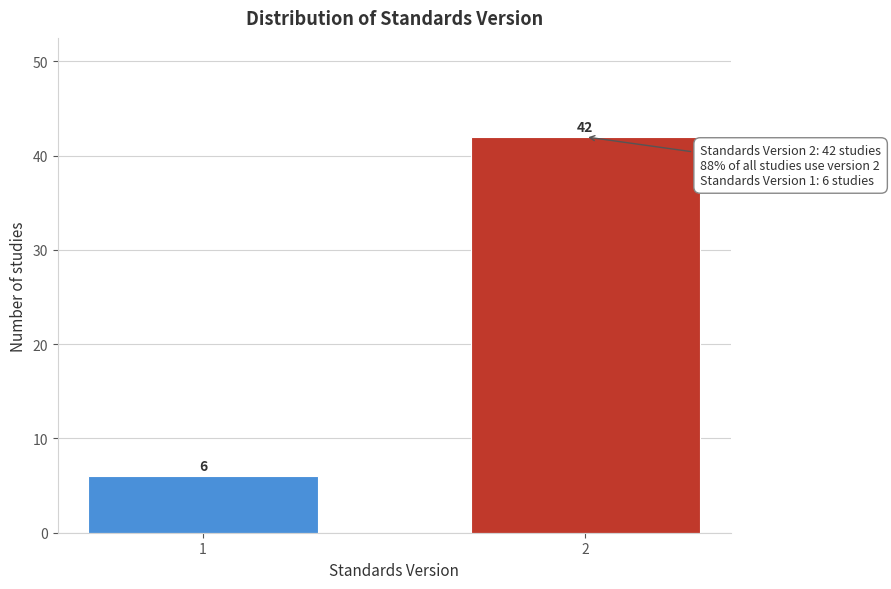

Reading left to right, list all the values displayed in this chart.

6	42